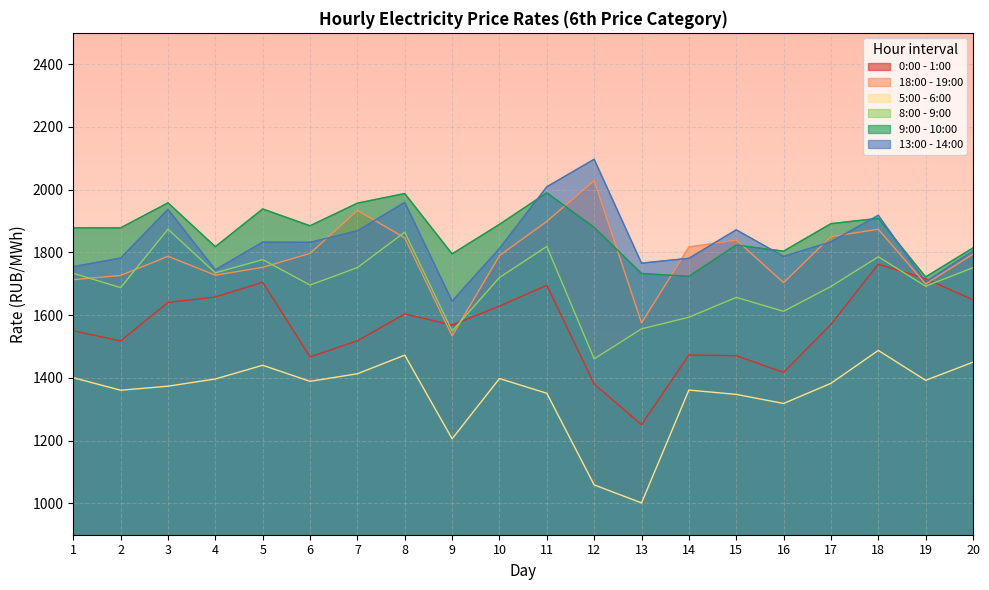

What are all the series names shown in the legend?

0:00 - 1:00, 18:00 - 19:00, 5:00 - 6:00, 8:00 - 9:00, 9:00 - 10:00, 13:00 - 14:00